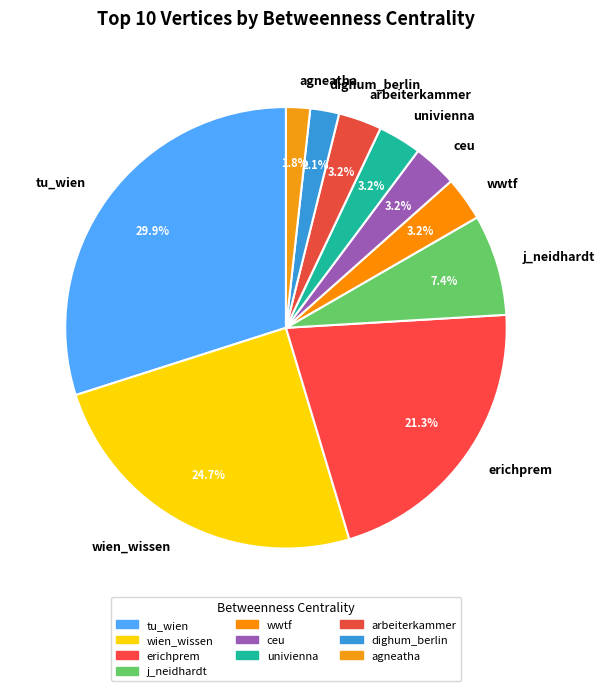

The ceu slice represents 12% of the pie. True or false?

False